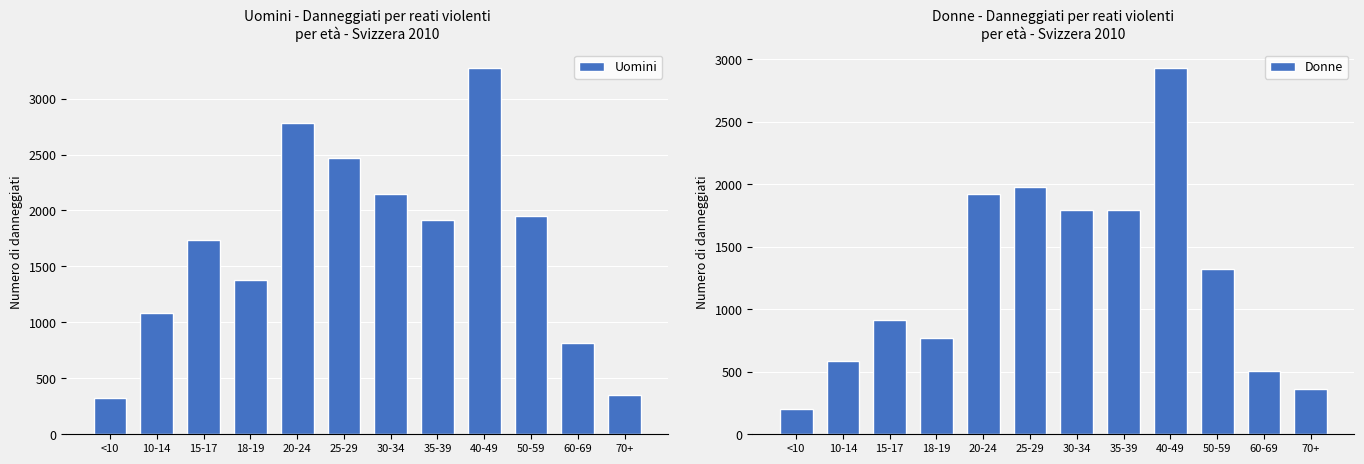

Which has a higher value, 50-59 or 25-29?

25-29